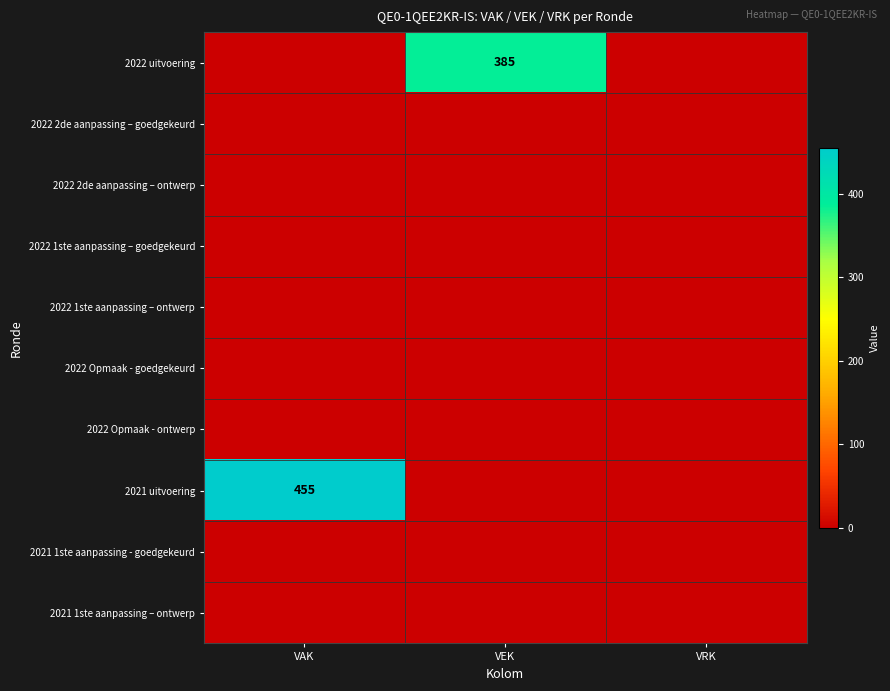

How many distinct data groups are displayed?

10